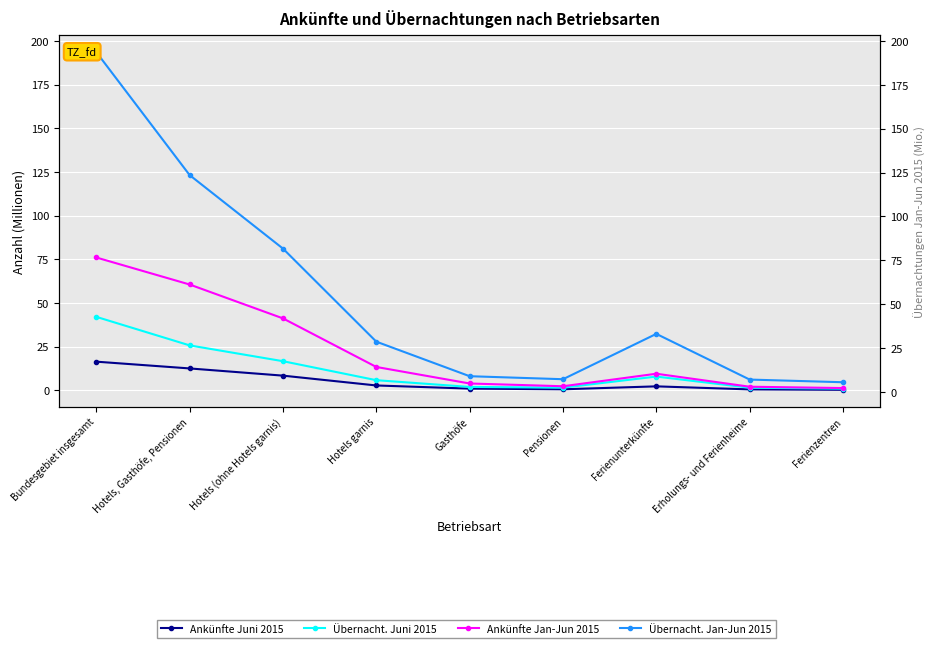

What is the value of the Ankünfte Jan-Jun 2015 point at the 5th from the left?

3.8